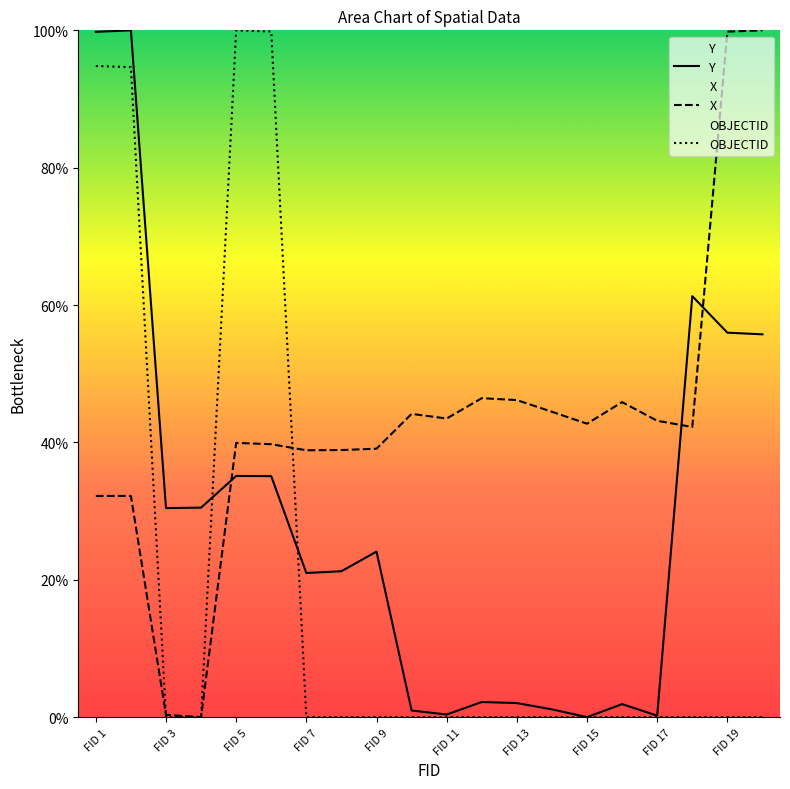

True or false: Y has a value of 56.0 at FID 19.

True